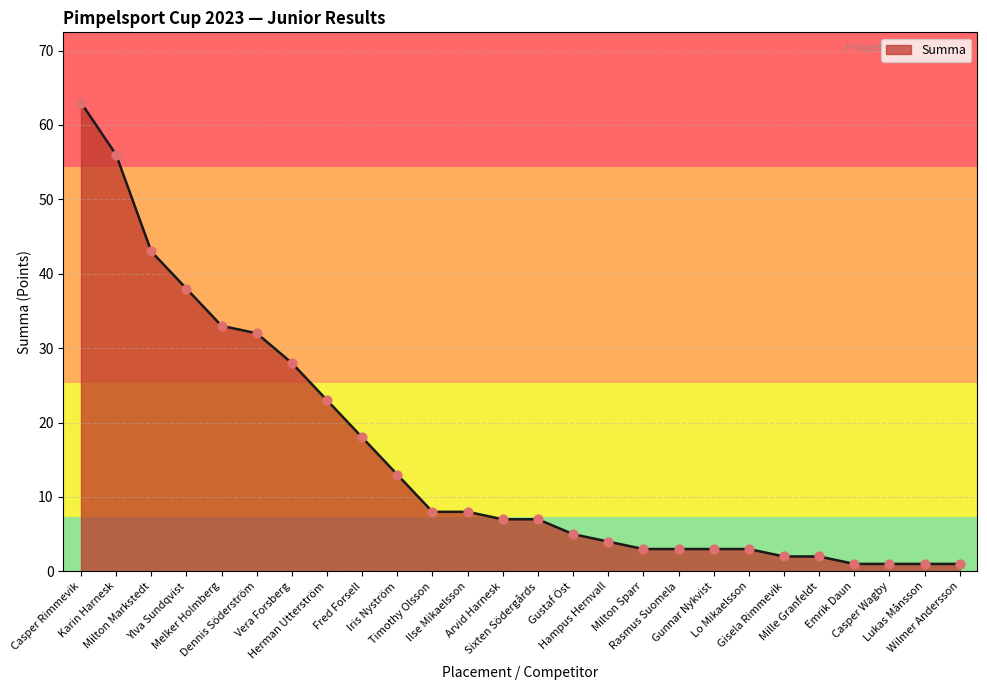

Approximately how many times larger is the value at Emrik Daun compared to Iris Nyström?

0.1